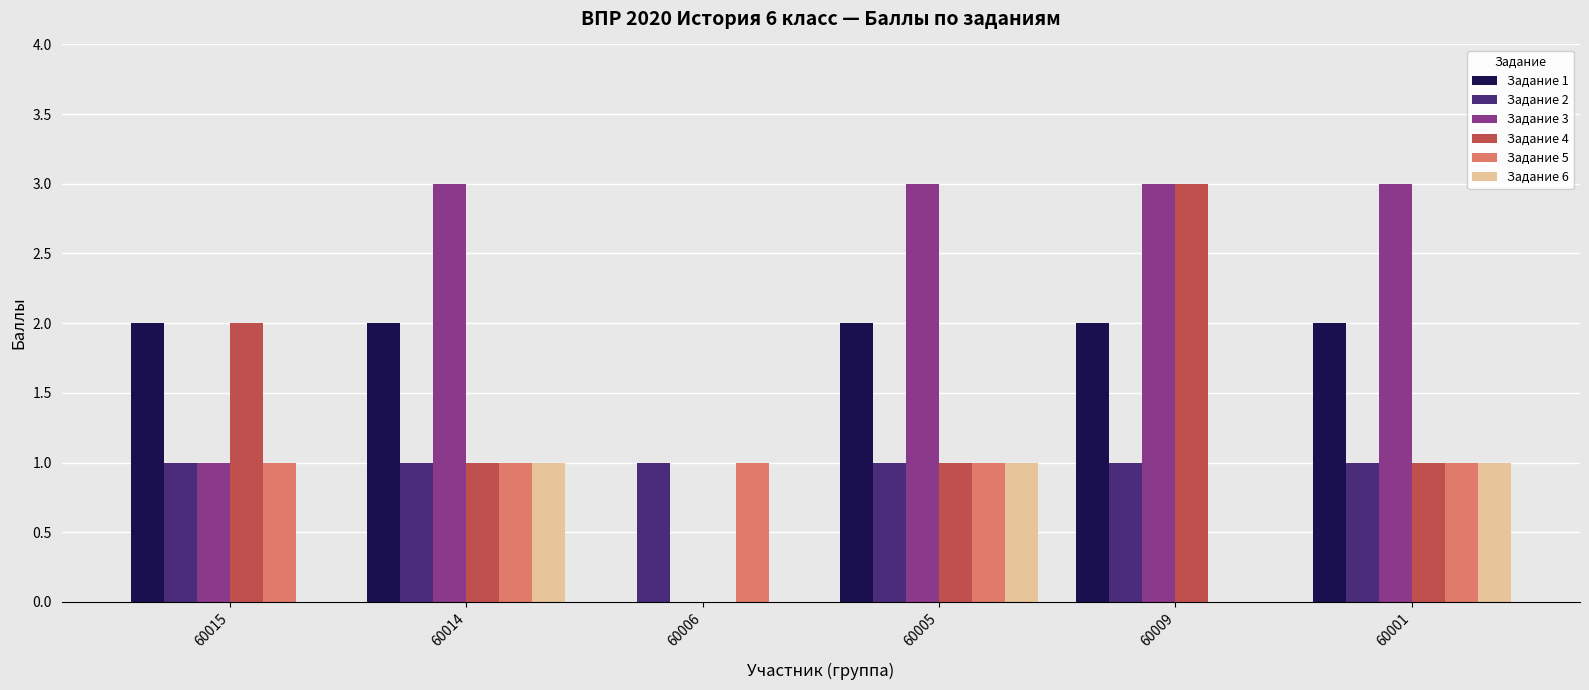

What is the greatest value displayed?

3